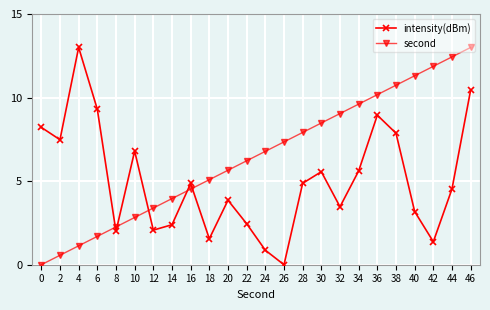

Is it true that intensity(dBm) equals 0.6 at 42?

False